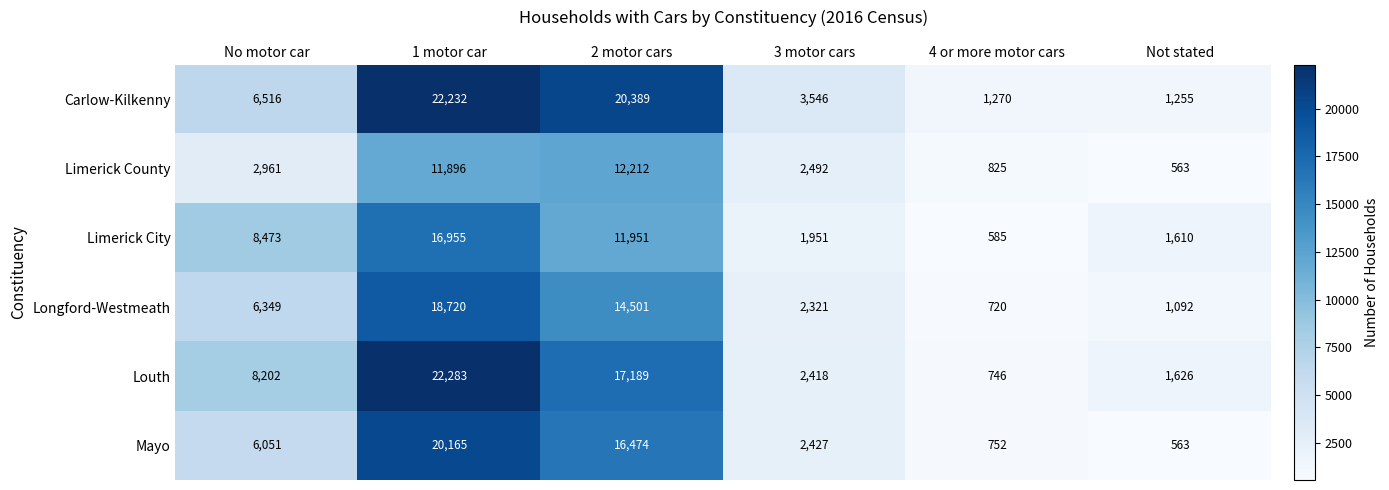

Is it true that Longford-Westmeath equals 3964 at 3 motor cars?

False